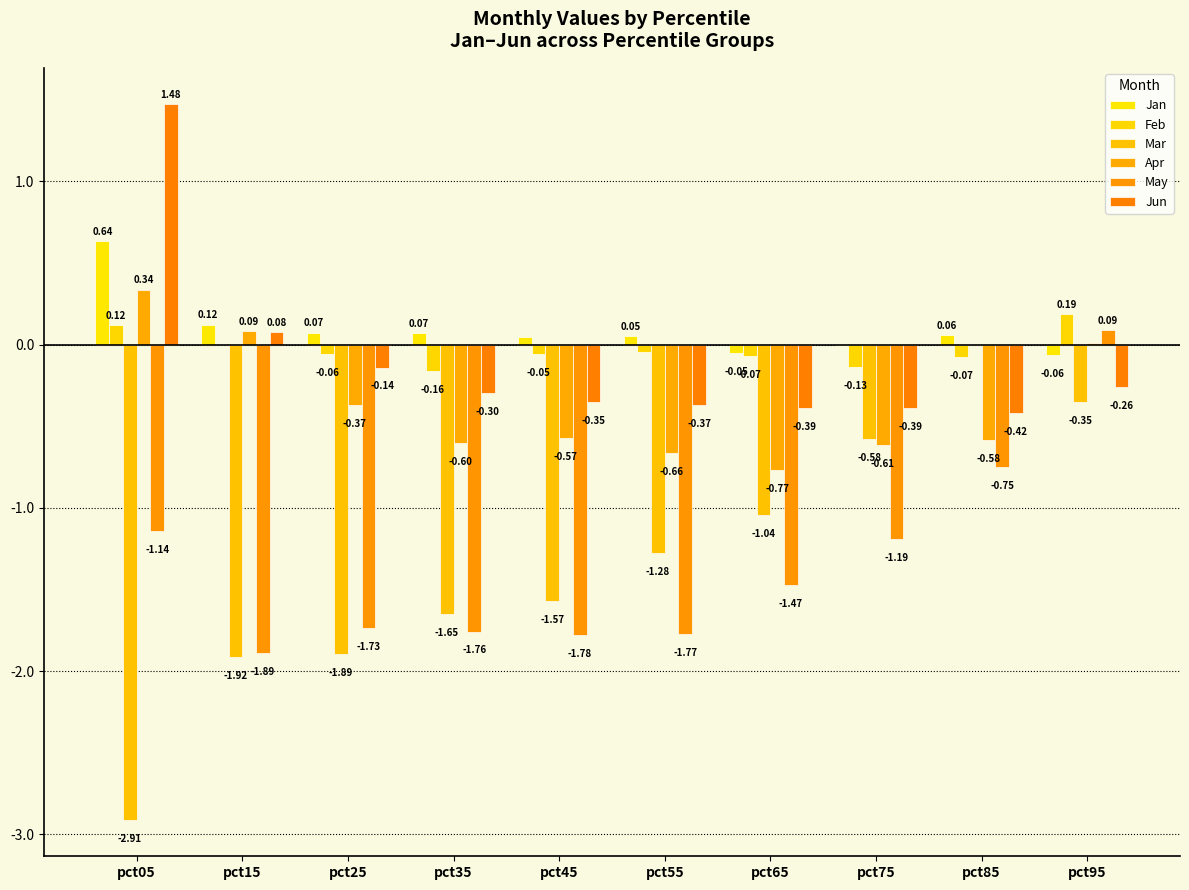

Are the bars horizontal?

No